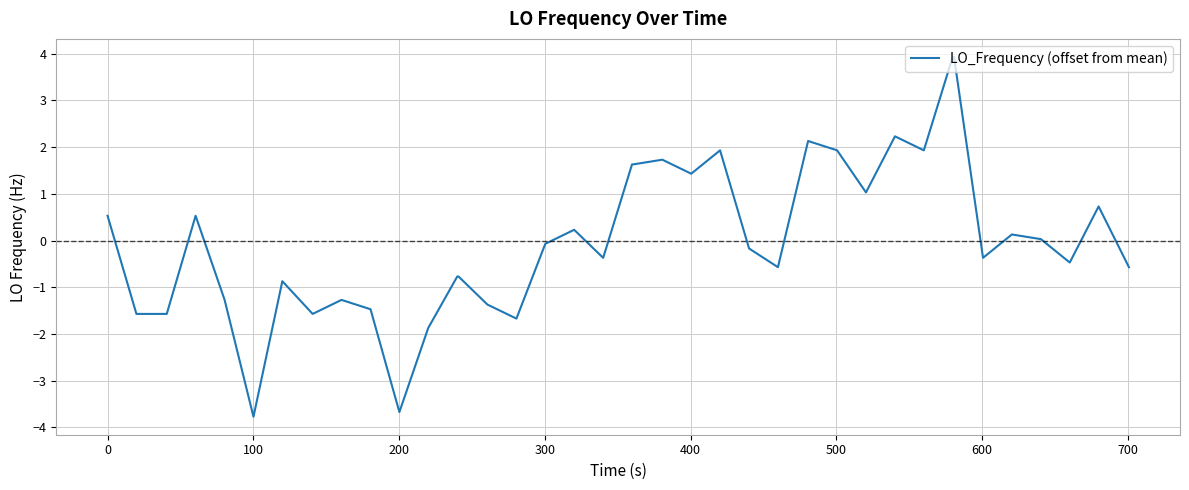

What is the difference between the maximum and minimum values?

7.7